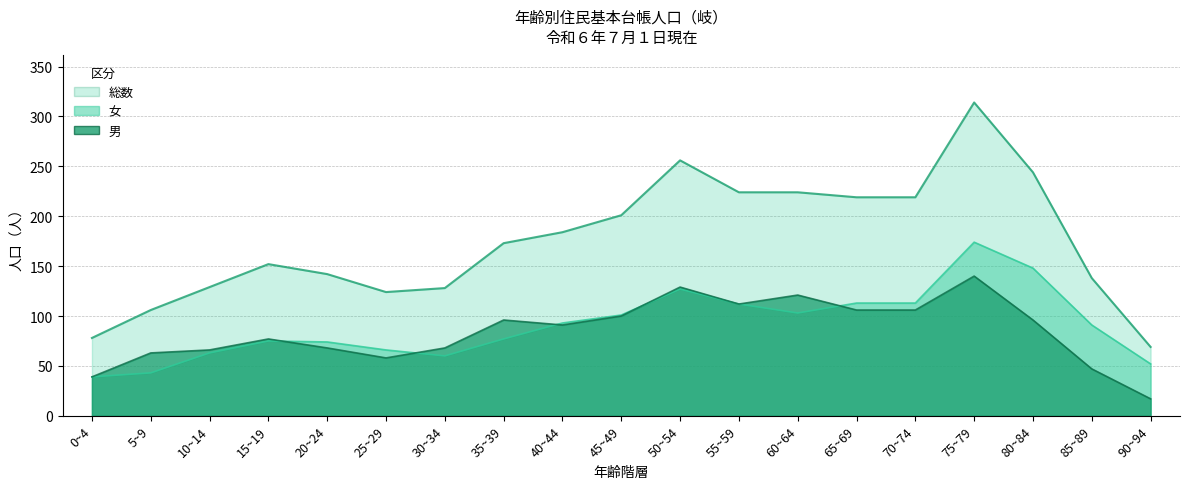

What is the difference between the highest and lowest values at 20~24?

74